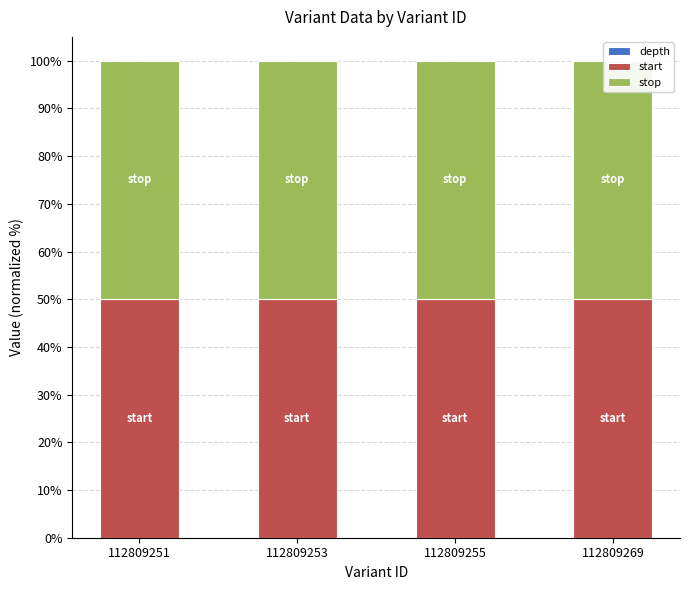

Count the number of data series in this chart.

3